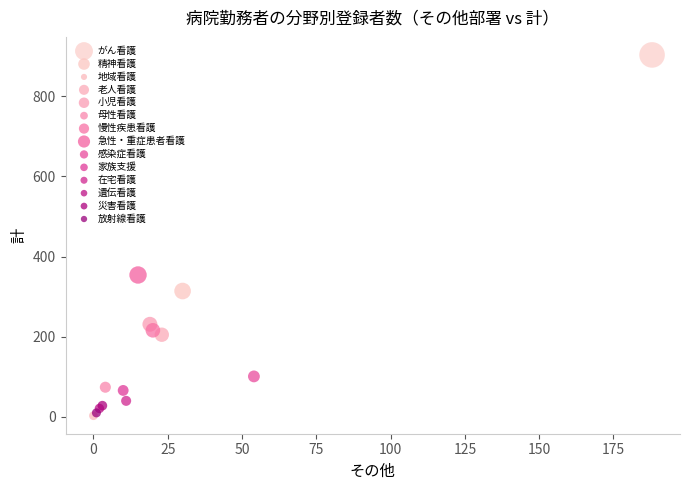

What are all the series names shown in the legend?

がん看護, 精神看護, 地域看護, 老人看護, 小児看護, 母性看護, 慢性疾患看護, 急性・重症患者看護, 感染症看護, 家族支援, 在宅看護, 遺伝看護, 災害看護, 放射線看護